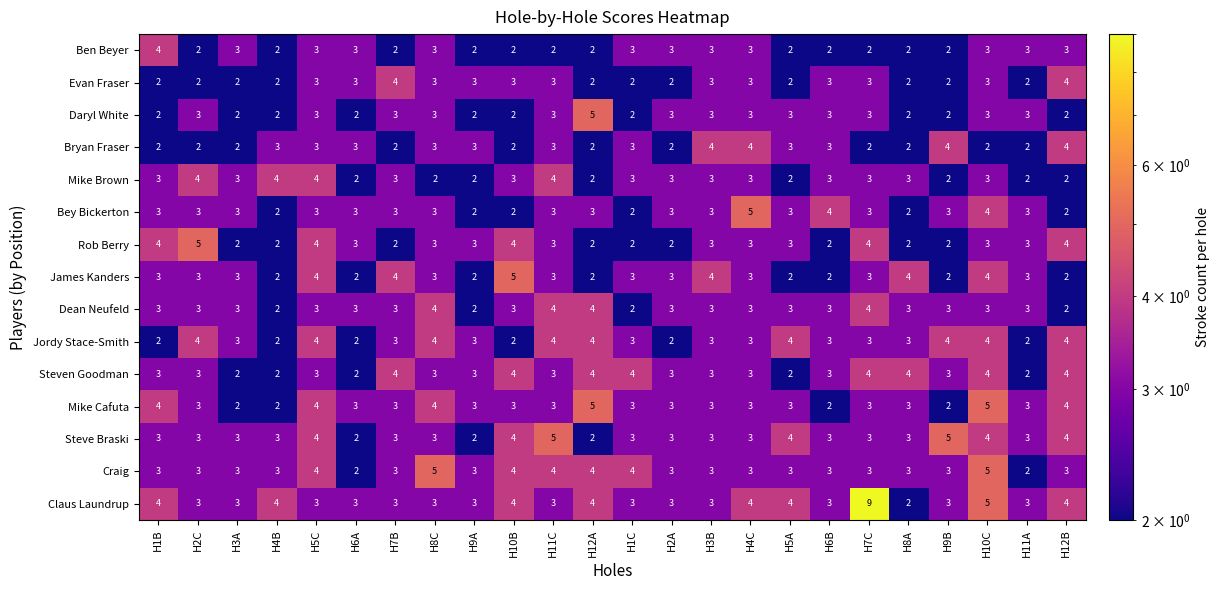

The Bey Bickerton series shows 3 at H8C. True or false?

True